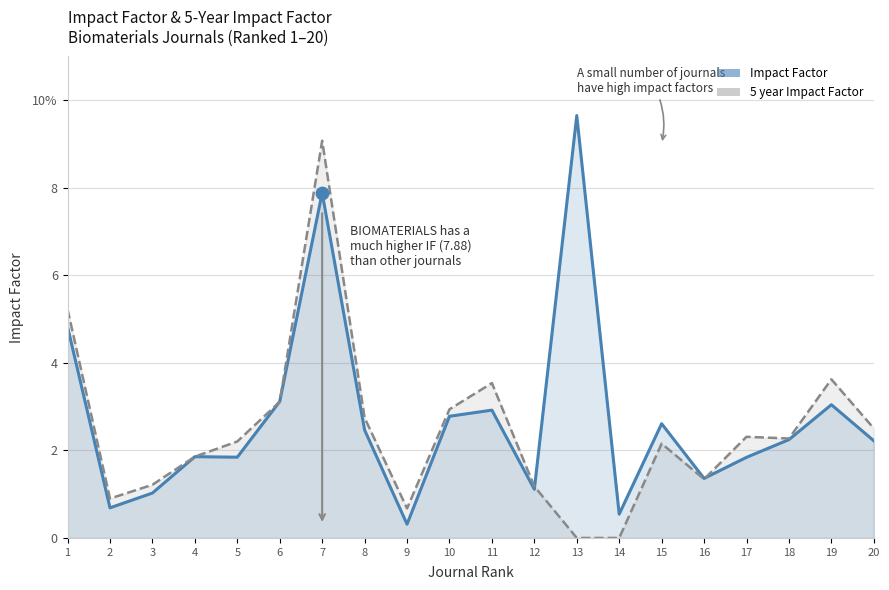

Which series reaches the maximum Y coordinate?

Impact Factor